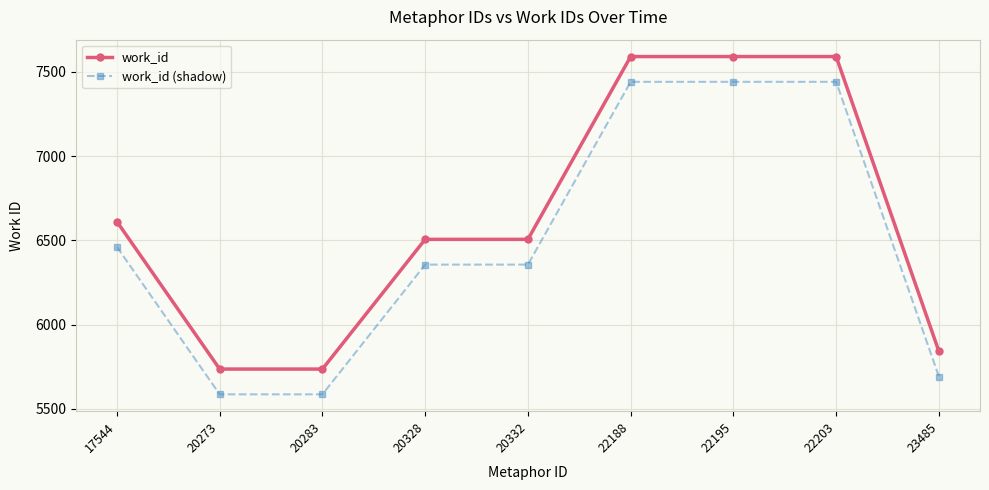

What is the minimum value shown in the chart?

5586